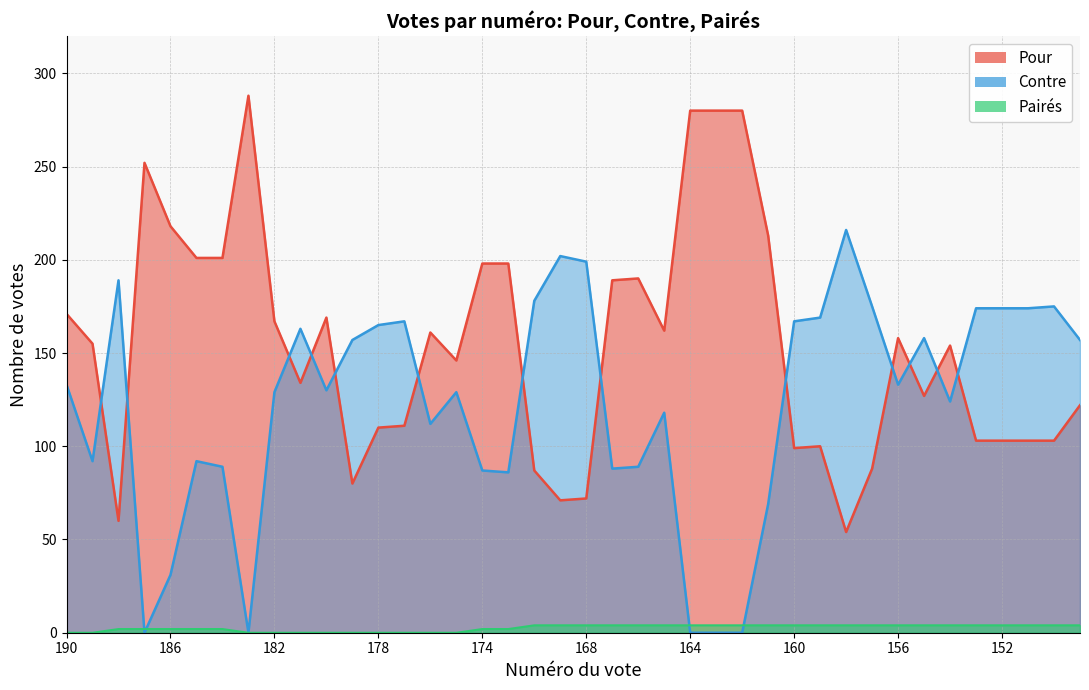

List the series in order of their peak value, highest first.

Pour, Contre, Pairés